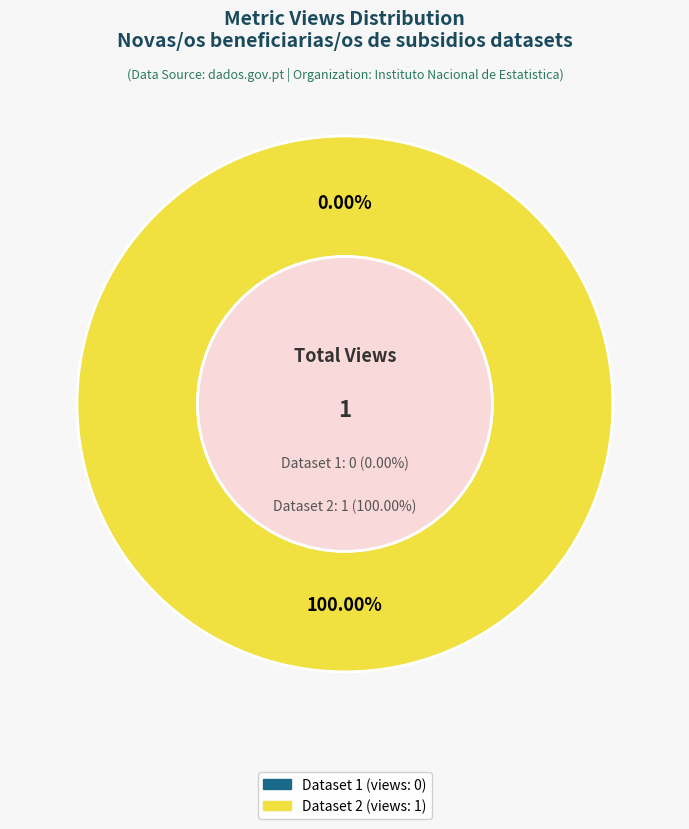

To the nearest percent, what is the combined percentage of 649bbe64078190f8a1e7719e and 609cb2a2454ae365b943f025?

100%